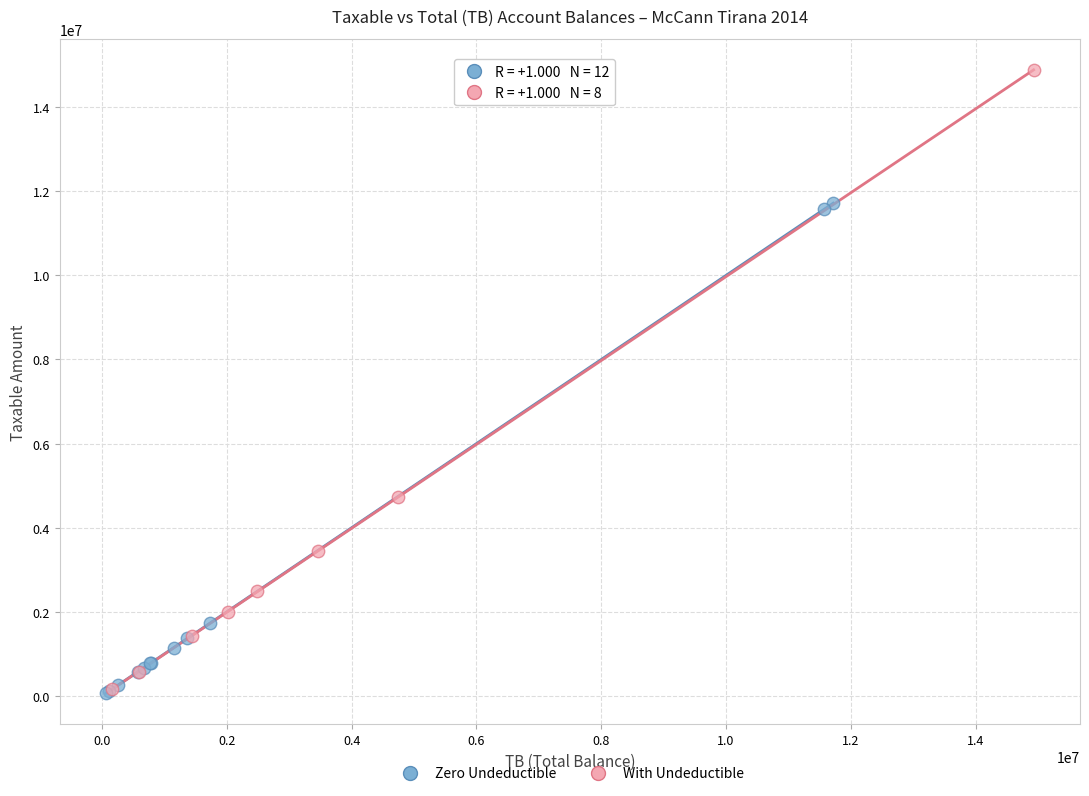

Which series has the largest Y range (max minus min)?

With Undeductible